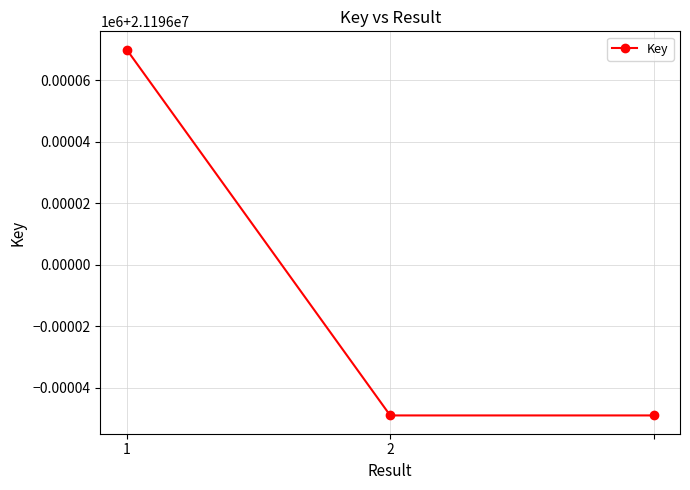

List the labels in order of value, largest first.

1, 2, 2